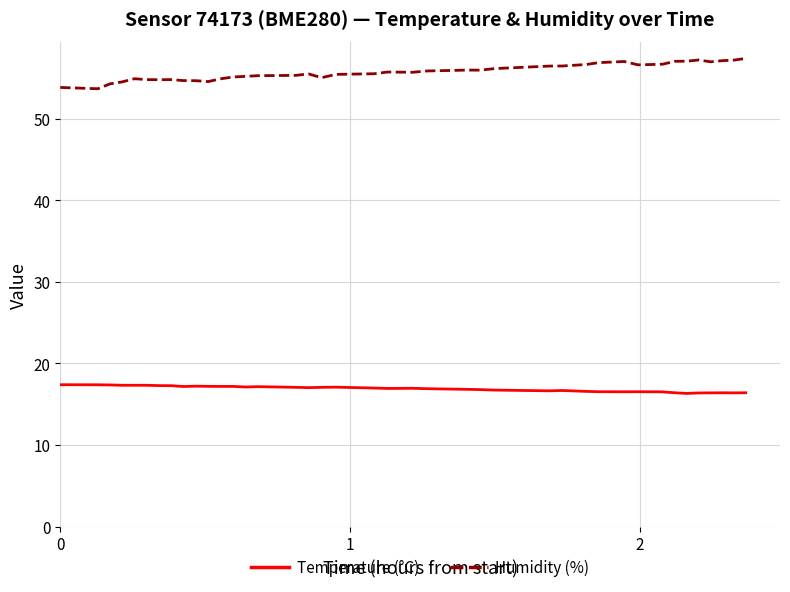

How many series are shown in this chart?

2